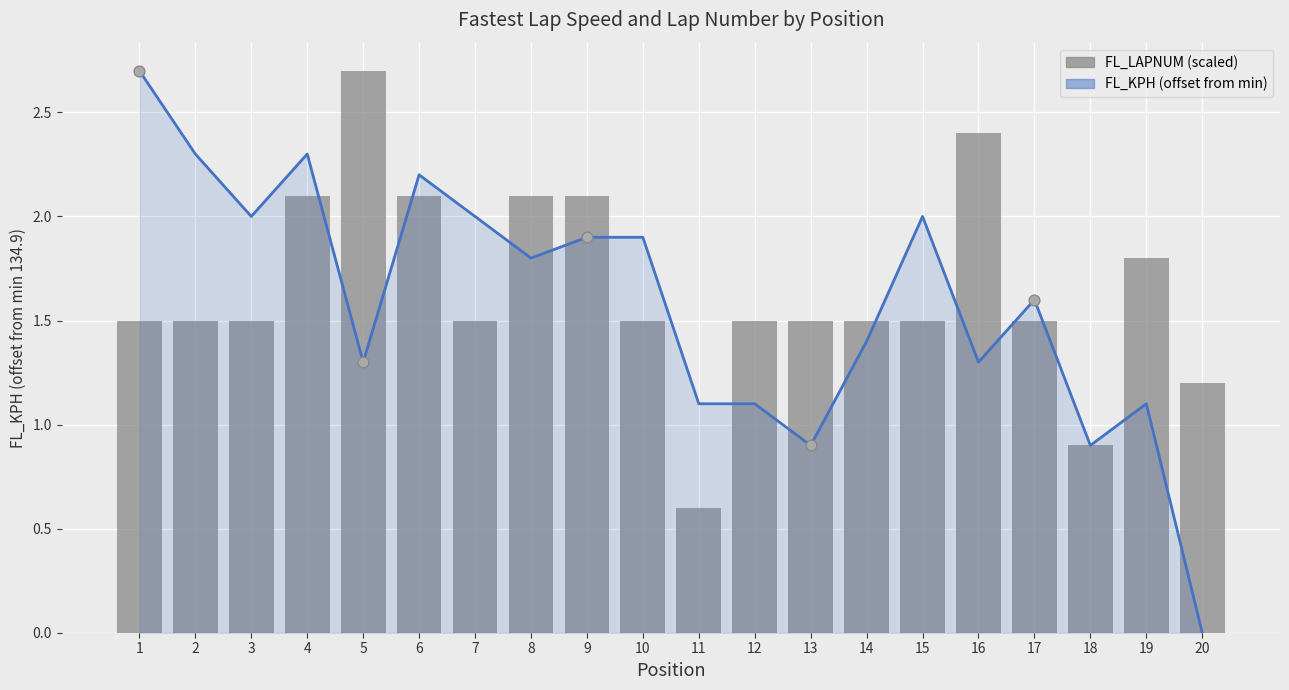

What is the total value across all series at 13?

2.4